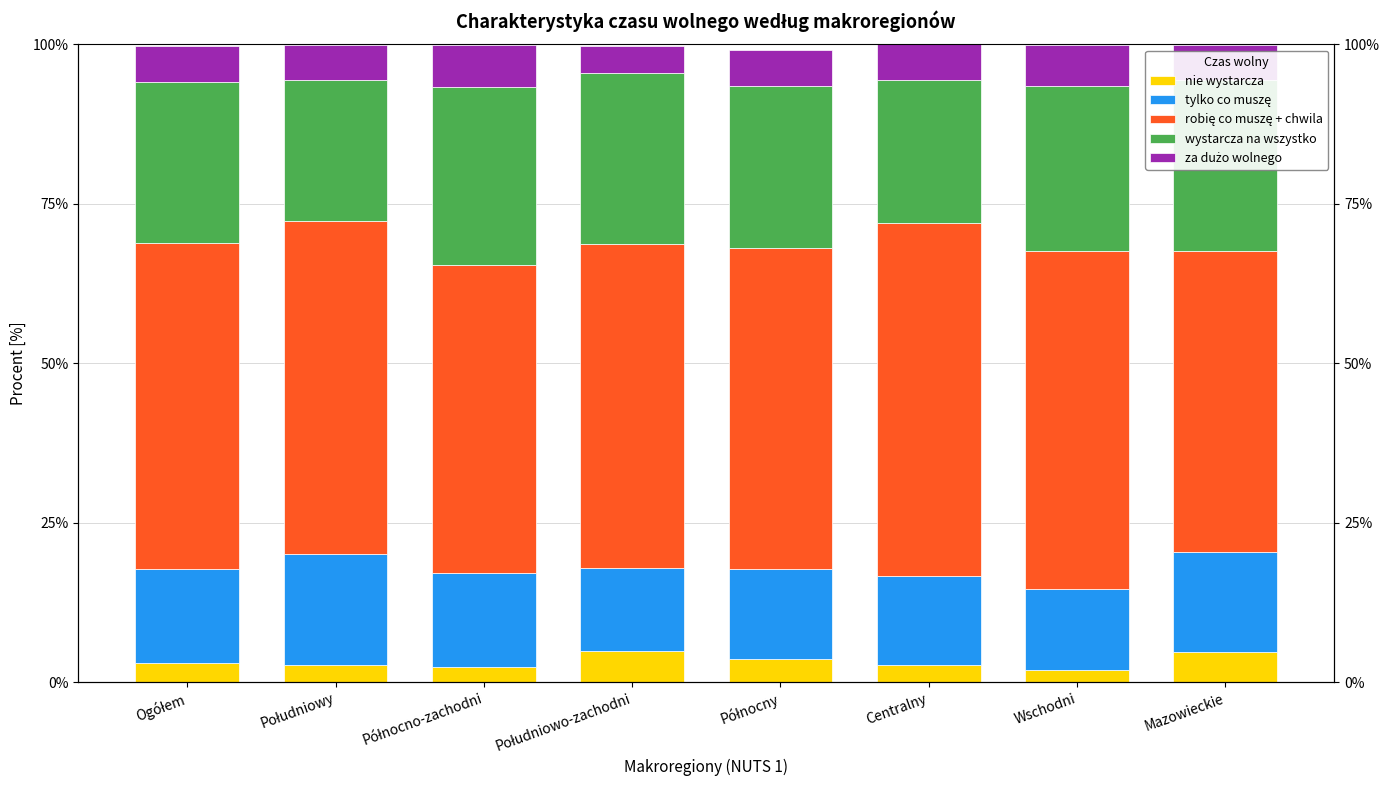

What is the minimum value shown in the chart?

1.9